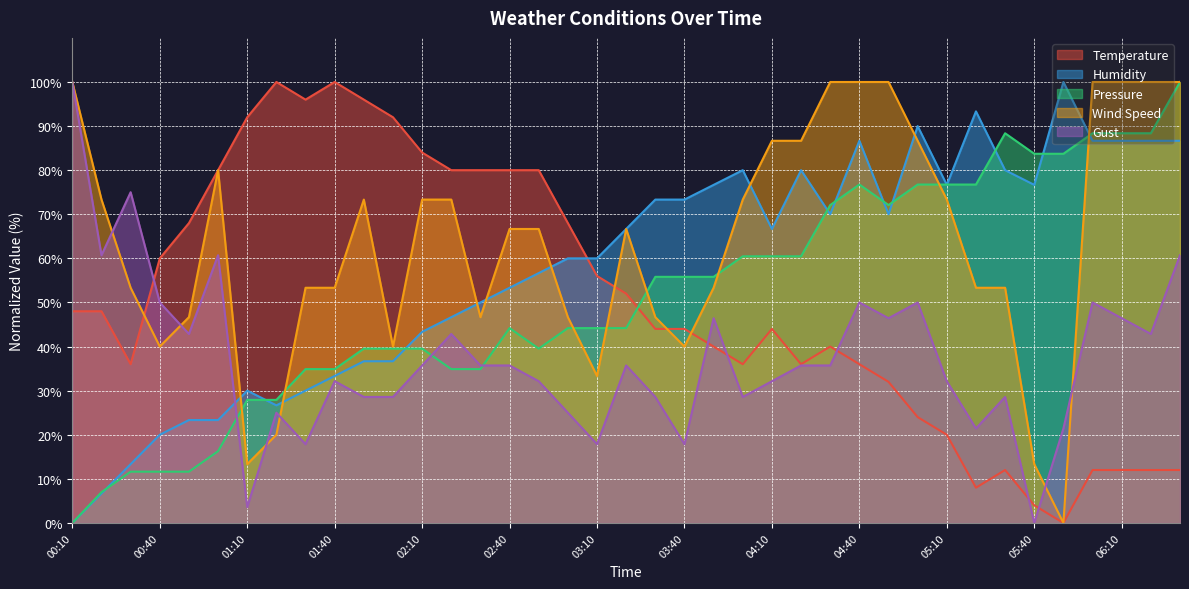

What position from the left is 05:00?

30